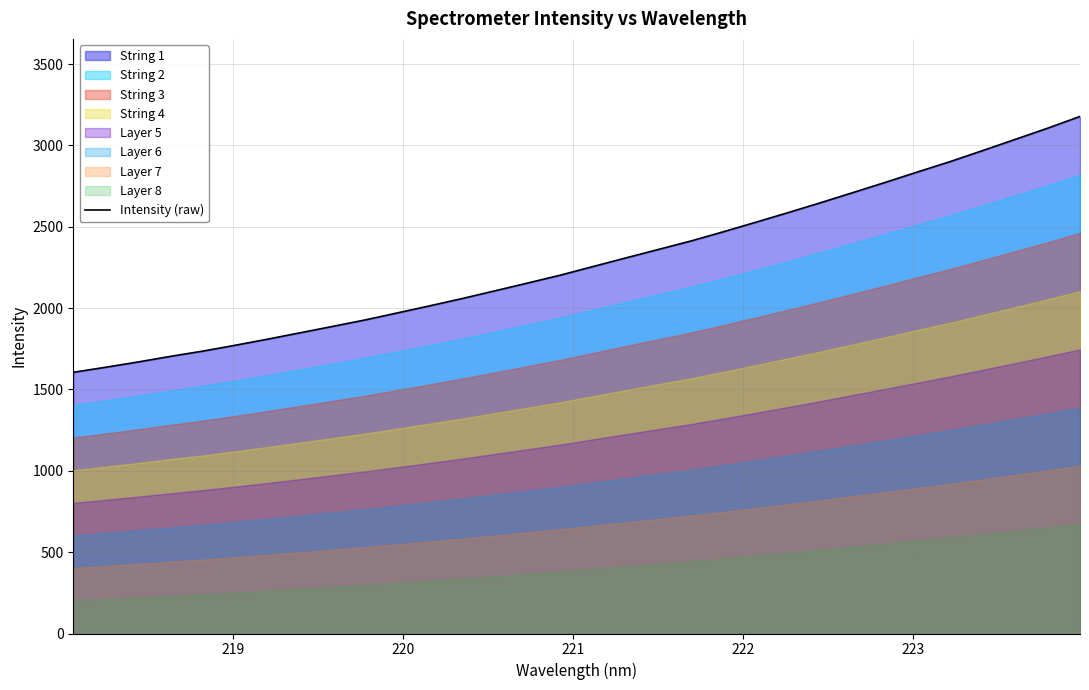

What is the highest value of the Intensity (raw) series?

3177.7